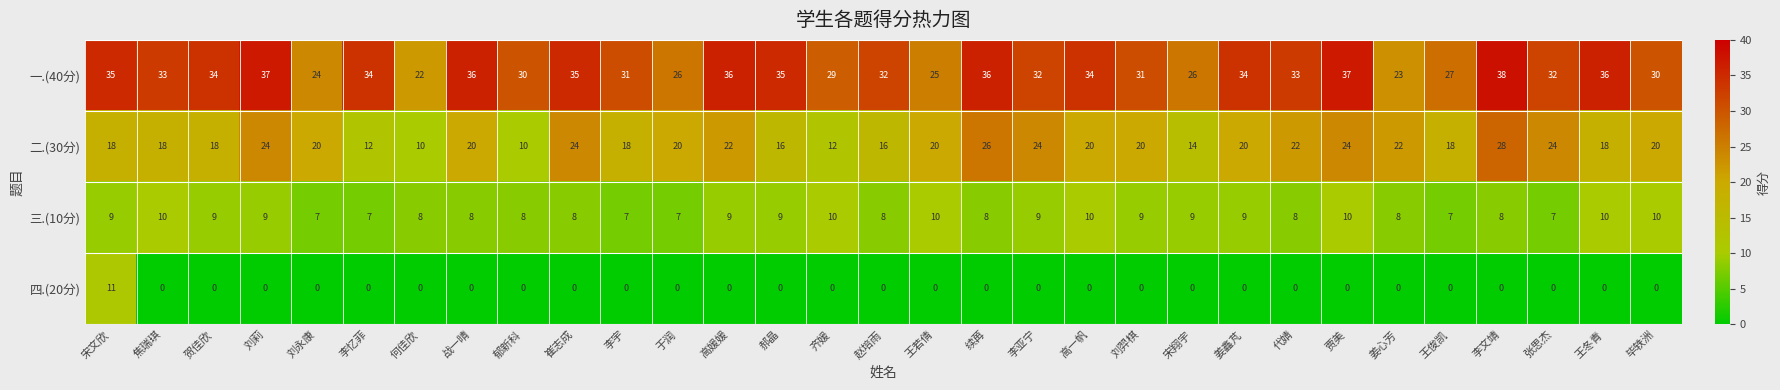

True or false: 二.(30分) has a value of 18 at 焦瑞琪.

True